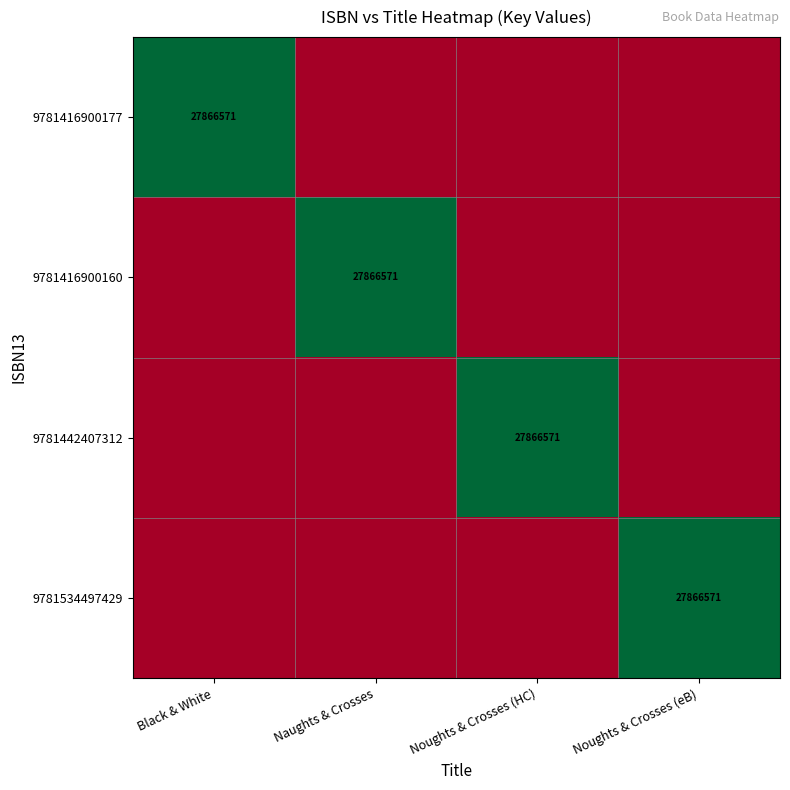

The value of 9781416900160 at Naughts & Crosses is 27866571. True or false?

True